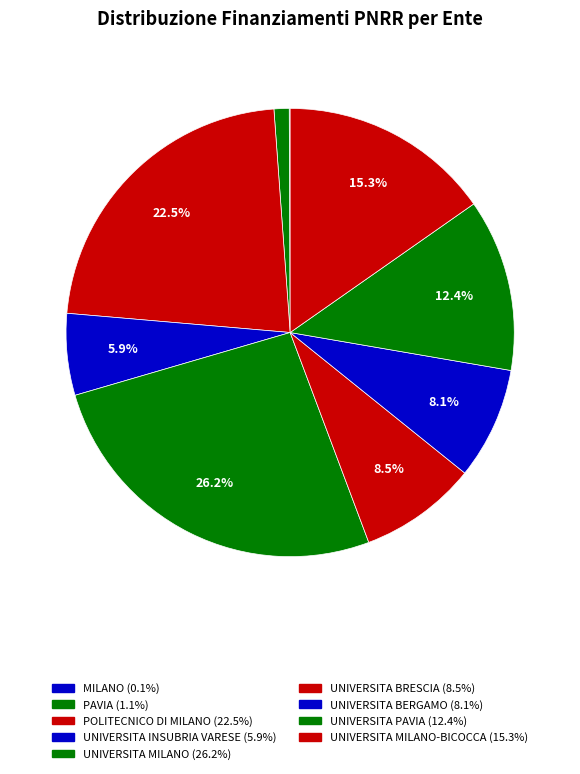

How many segments does this pie chart have?

9